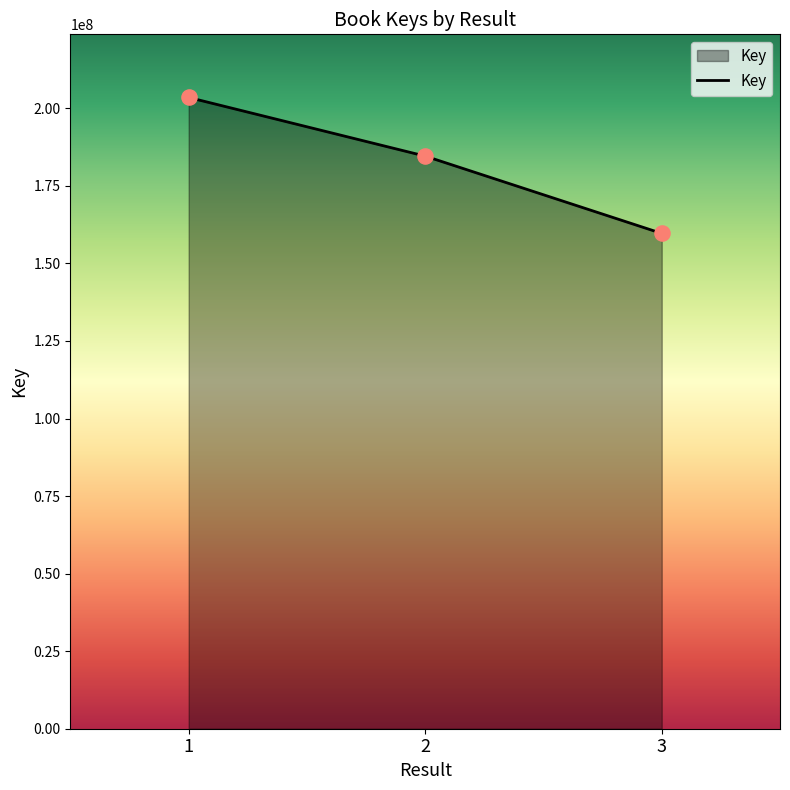

Approximately how many times larger is the value at 2 compared to 1?

0.9